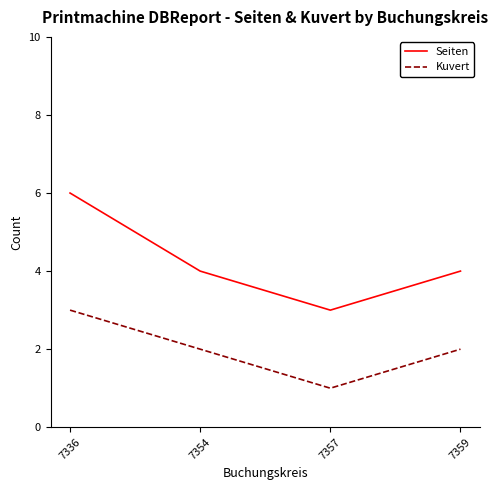

What is the sum of the Seiten values at 7354 and 7357?

7